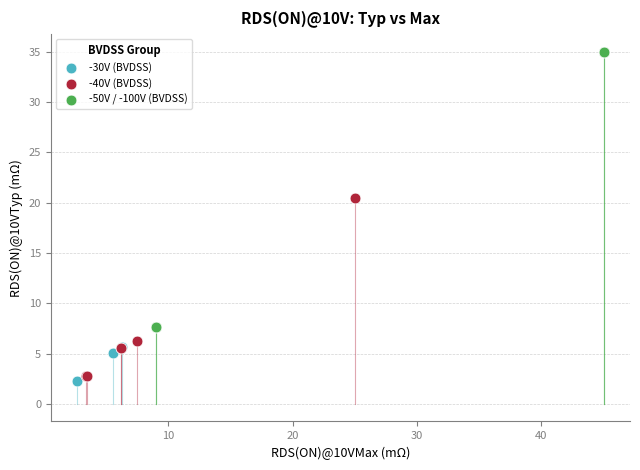

Which series contains the highest Y value?

-50V / -100V (BVDSS)